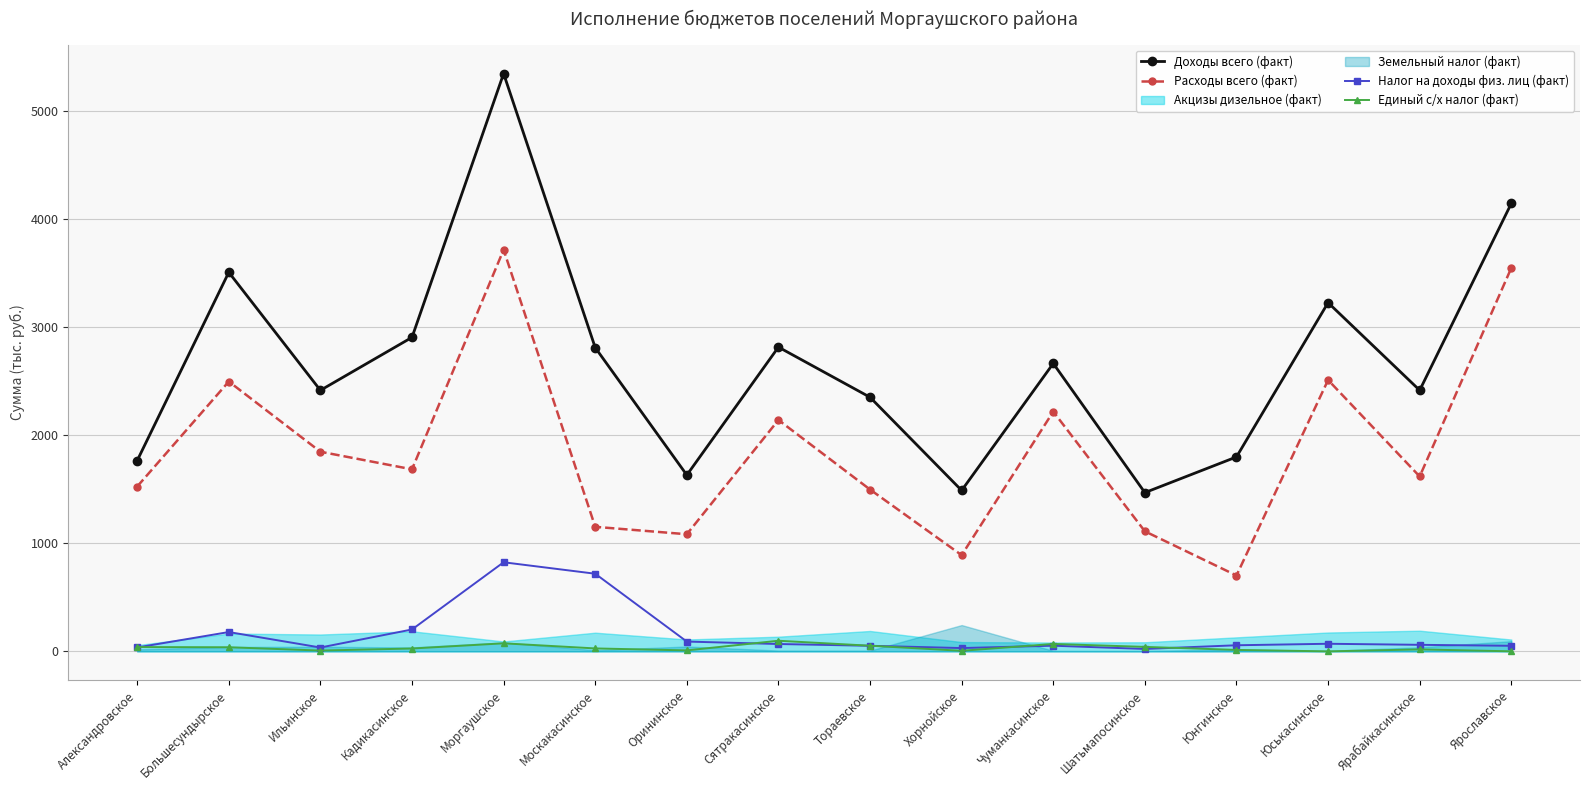

What is the highest value of the Доходы всего (факт) series?

5350.2